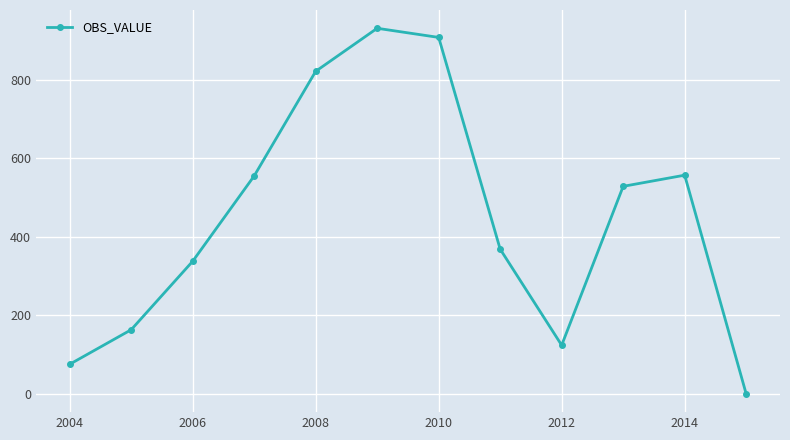

How many values are below 528?

6